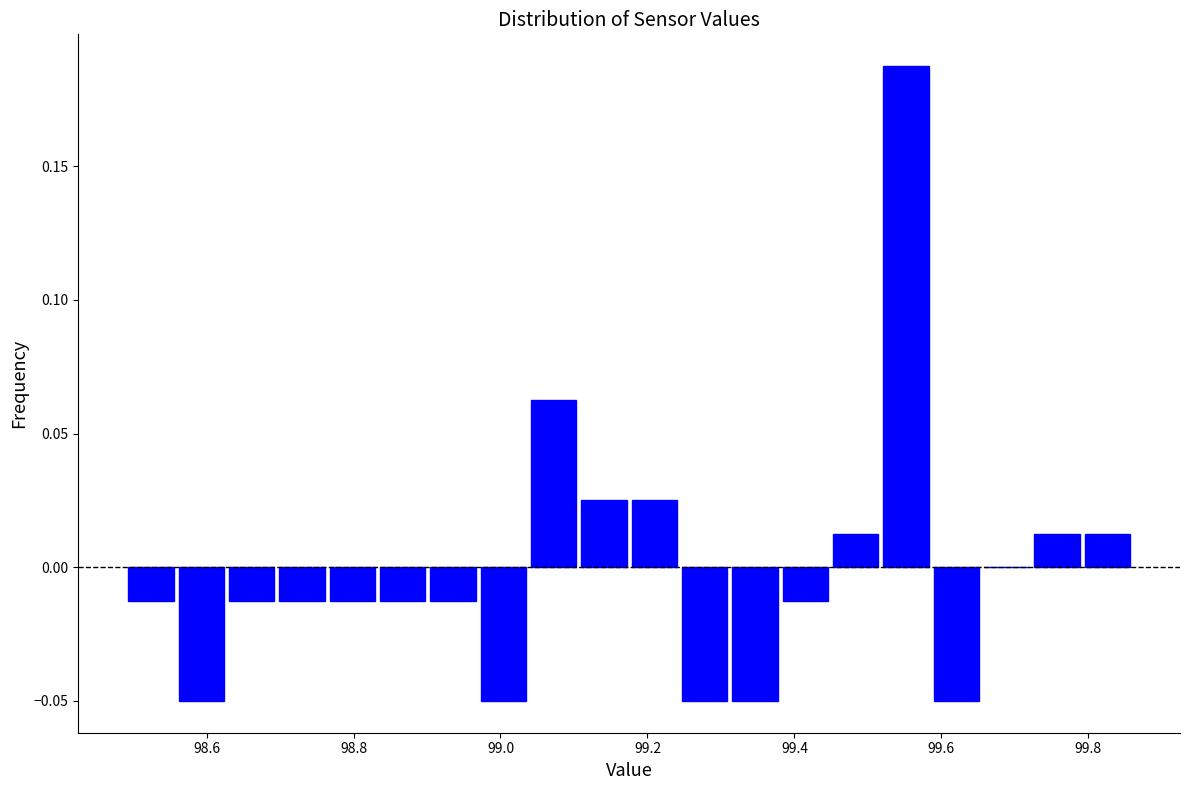

Around what value on the x-axis is the tallest bar? Give the approximate position of its centre, as read against the axis.

99.56